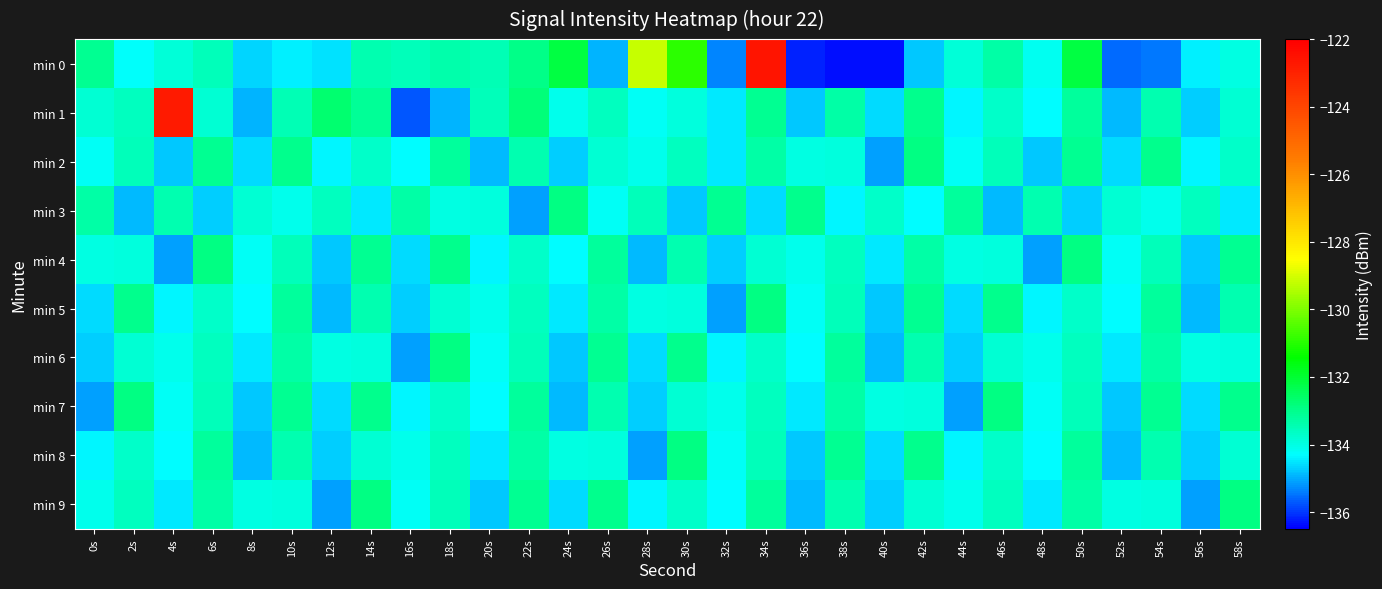

Between 18s and 36s, which is larger?

18s